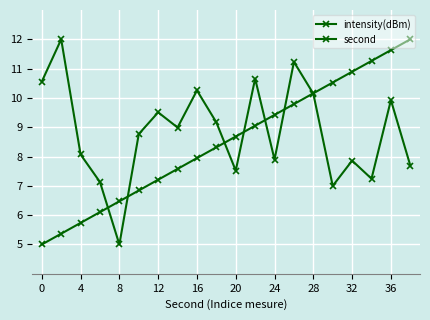

Count the number of categories in the chart.

20